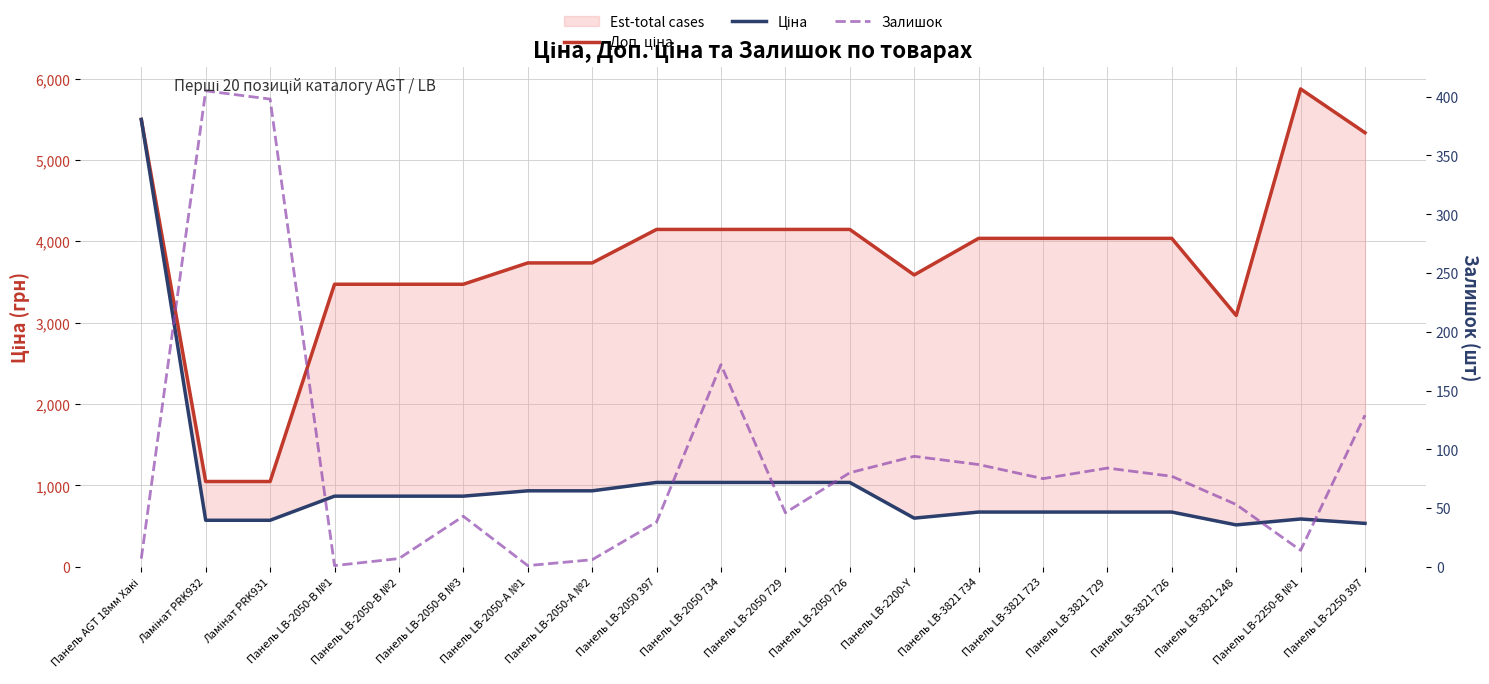

True or false: Доп. ціна and Залишок intersect in this chart.

False